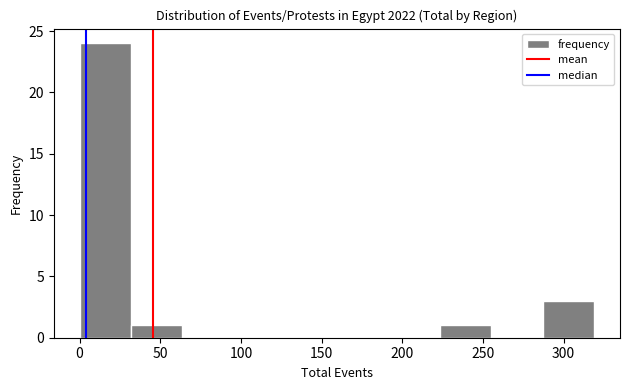

What is the height of the bar covering 285 to 320 on the x-axis? Neither the bar edges nor the heights are printed on the chart, so give them approximately, as read against the axes.

3